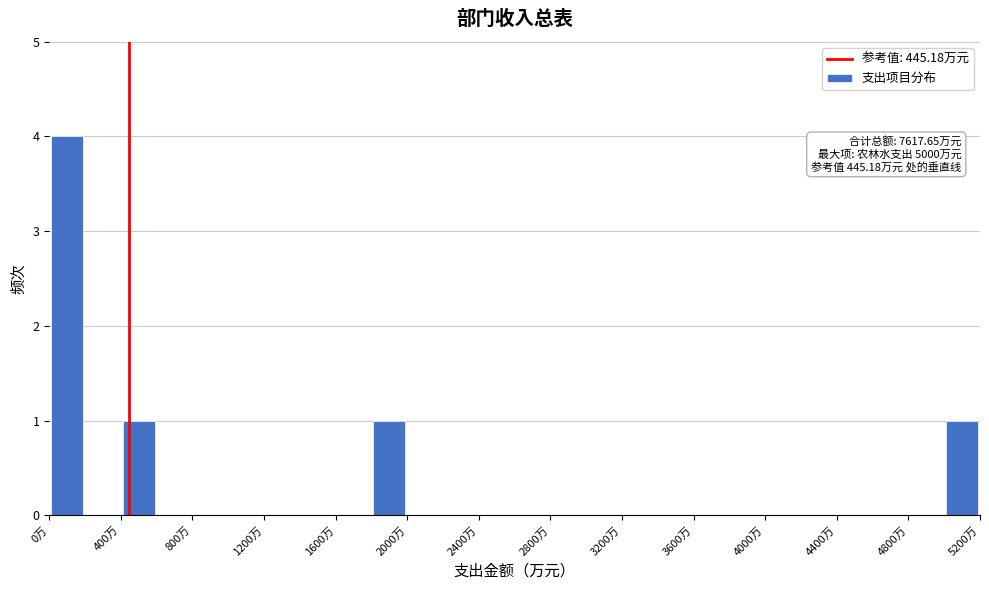

Over which range of the x-axis is the bar tallest?

0 to 200